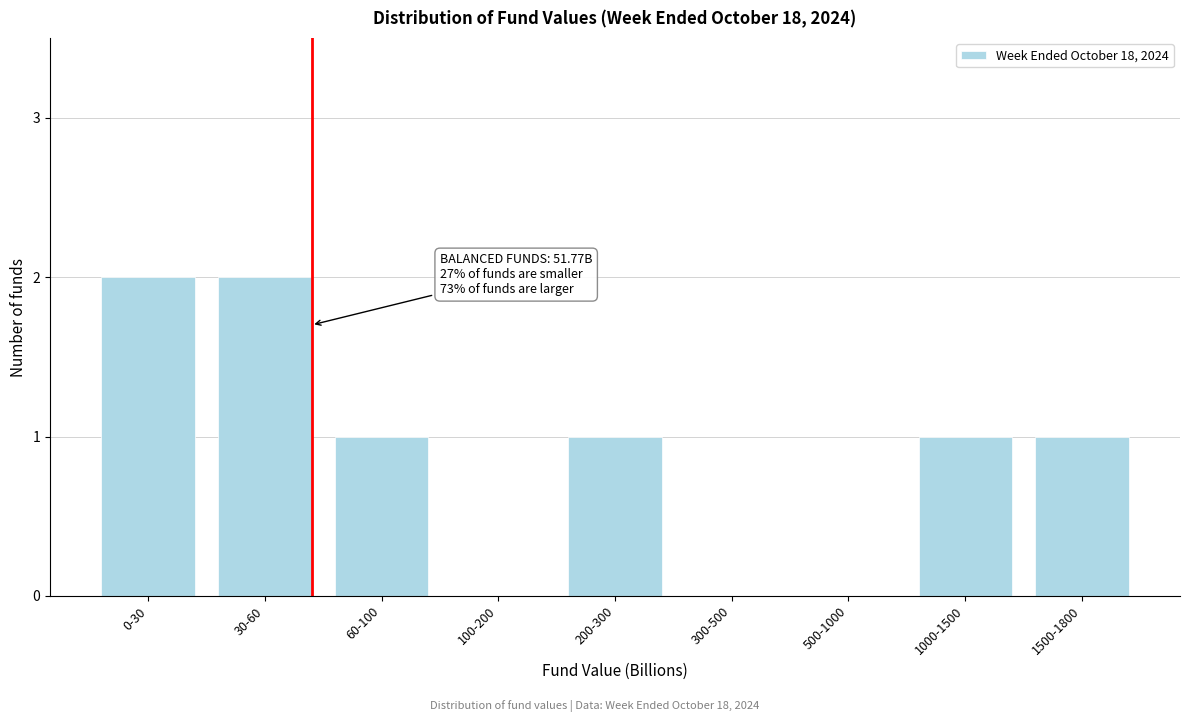

Reading left to right, list all the values displayed in this chart.

0-30=2	30-60=2	60-100=1	100-200=0	200-300=1	300-500=0	500-1000=0	1000-1500=1	1500-1800=1